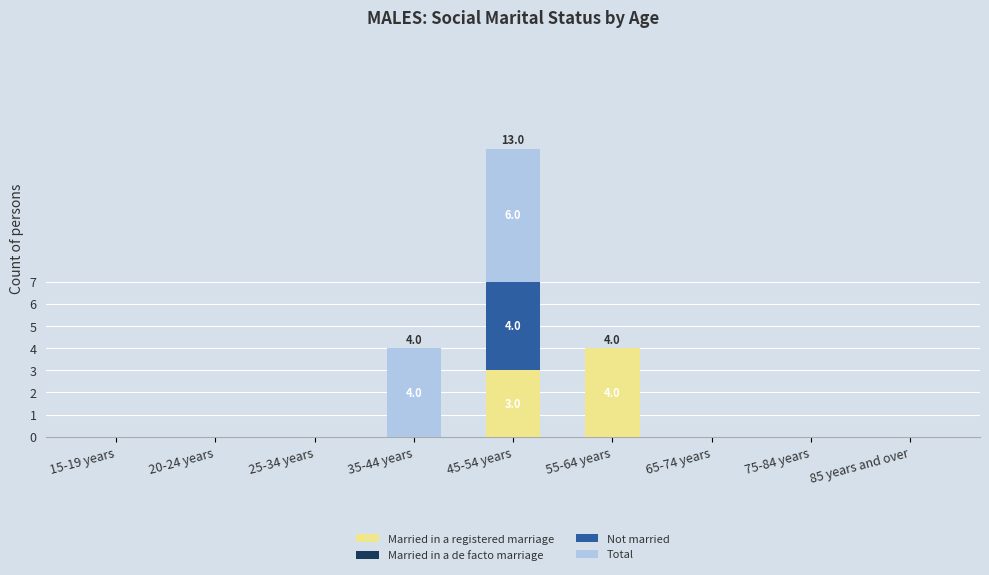

True or false: Married in a registered marriage has a value of -2 at 35-44 years.

False